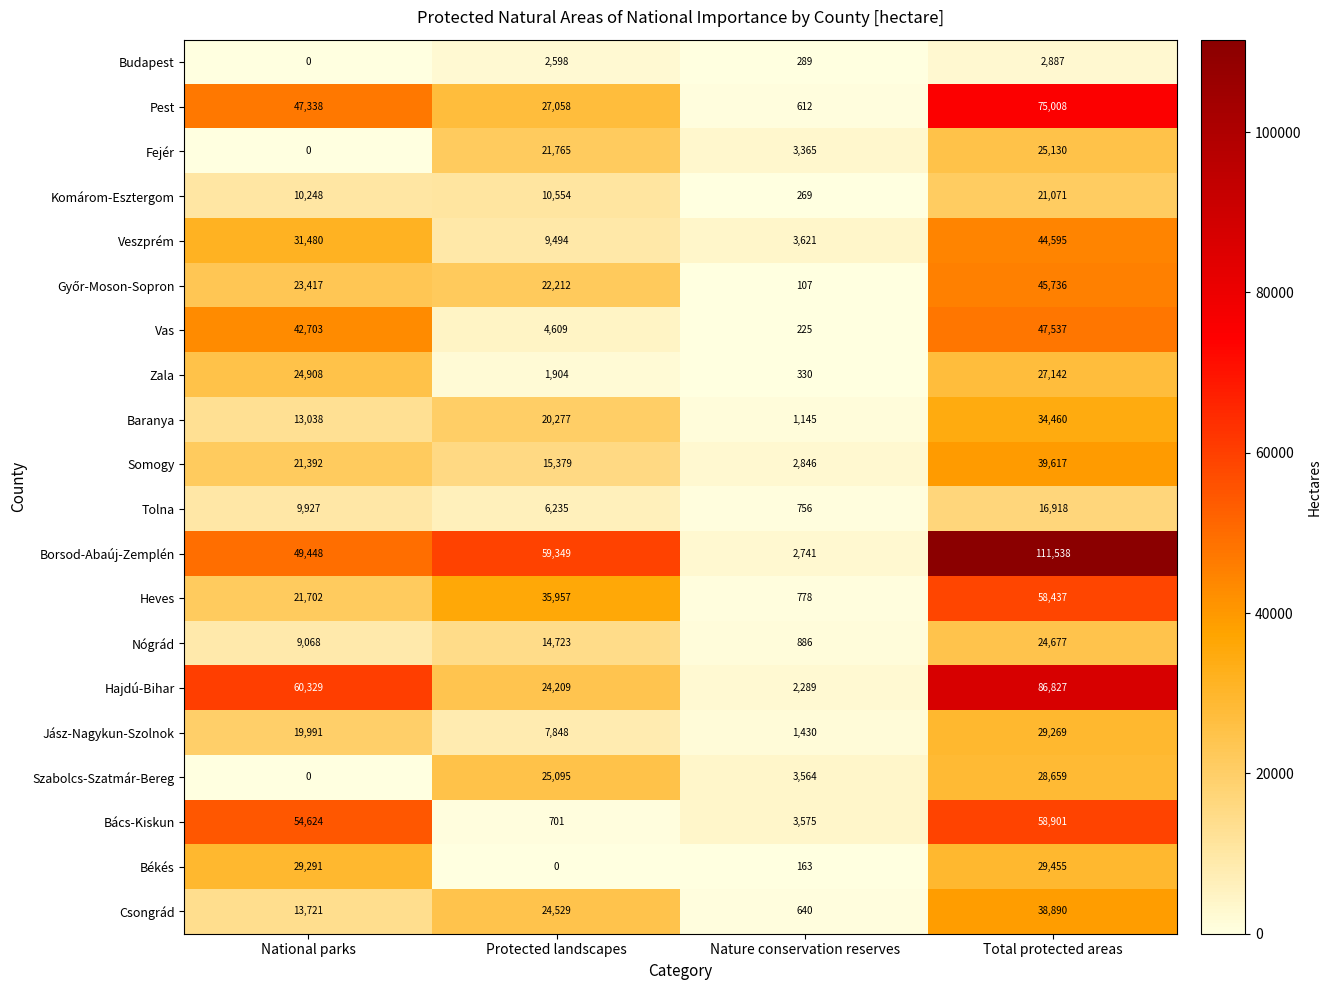

List the labels in order of Veszprém value, smallest first.

Nature conservation reserves, Protected landscapes, National parks, Total protected areas